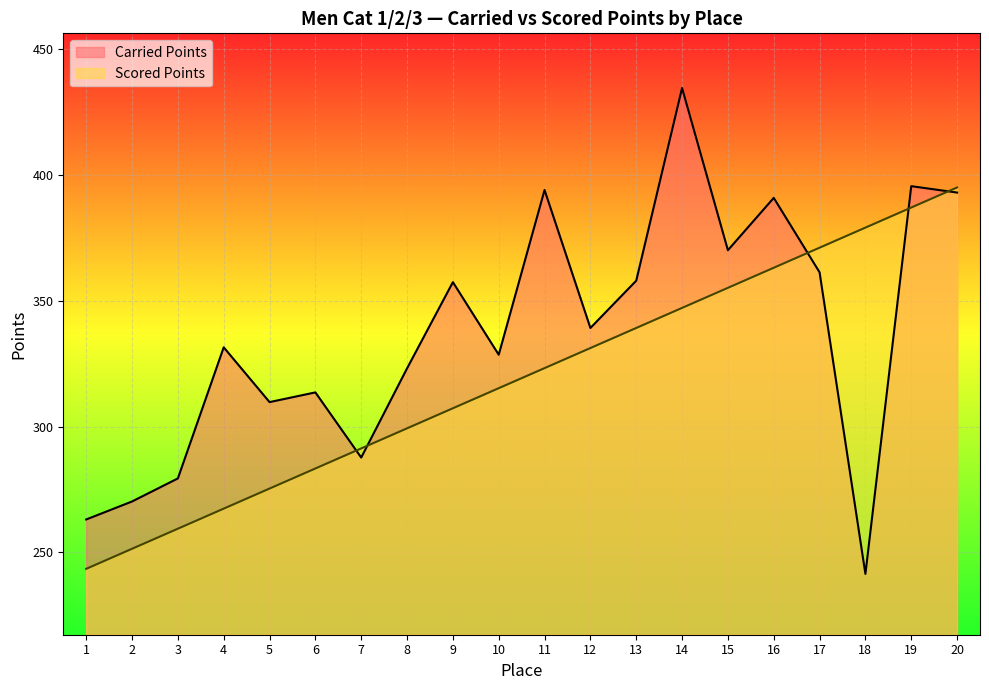

What is the approximate value of Scored Points at 11?

323.2